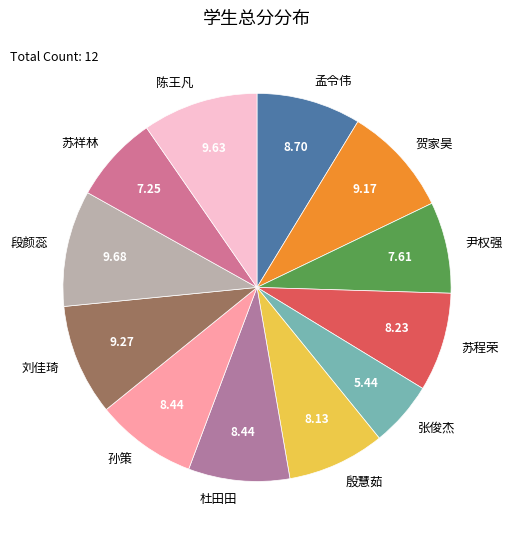

Does 段颜蕊 account for over 50% of the chart?

No